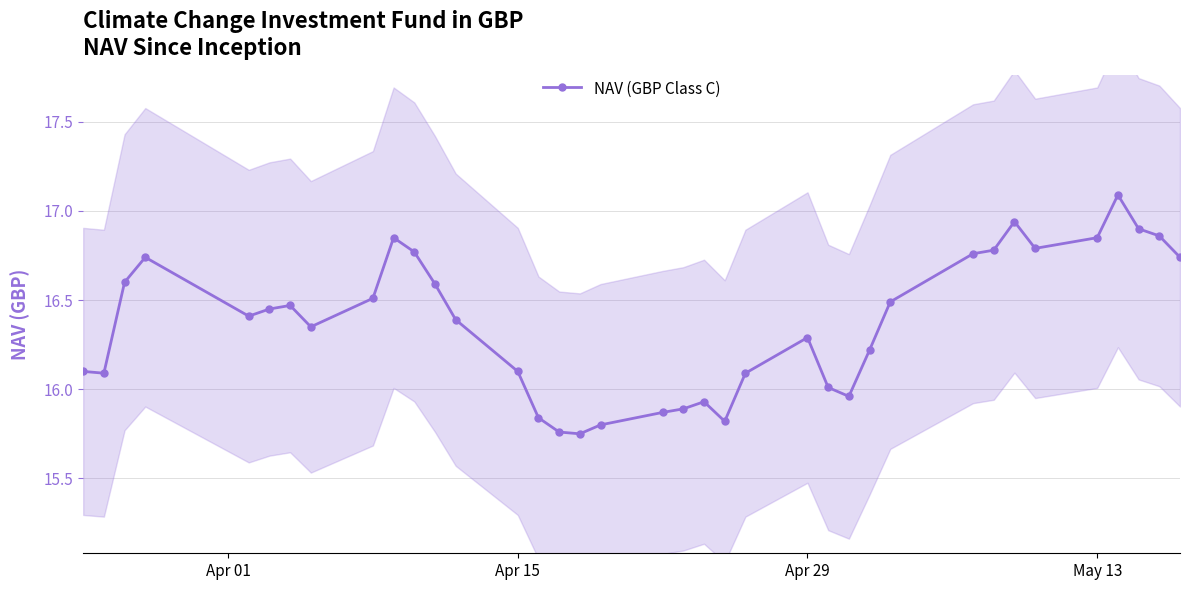

What is the average value?

16.4